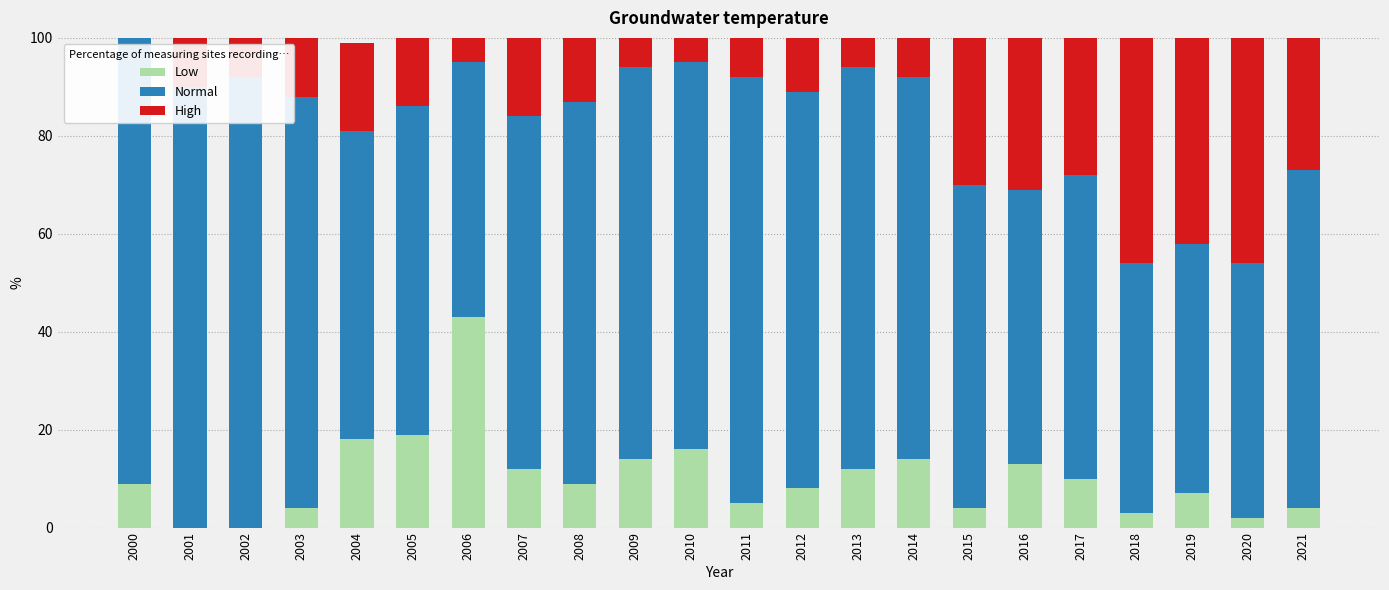

What is the highest value of the Normal series?

92